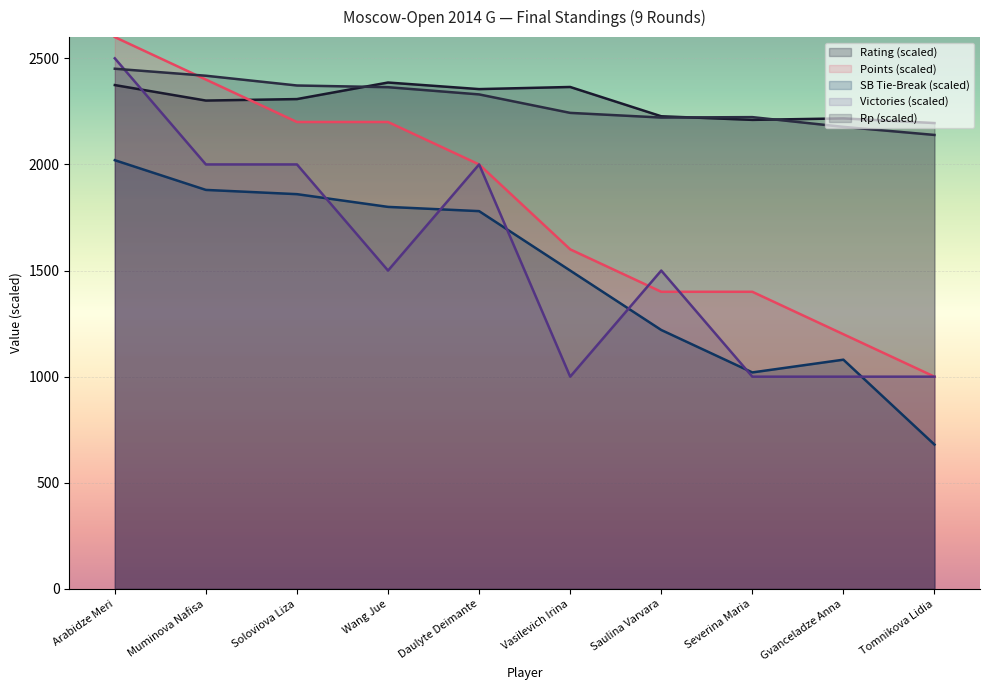

After their last crossing, which series has the higher values: Points or Rp?

Rp